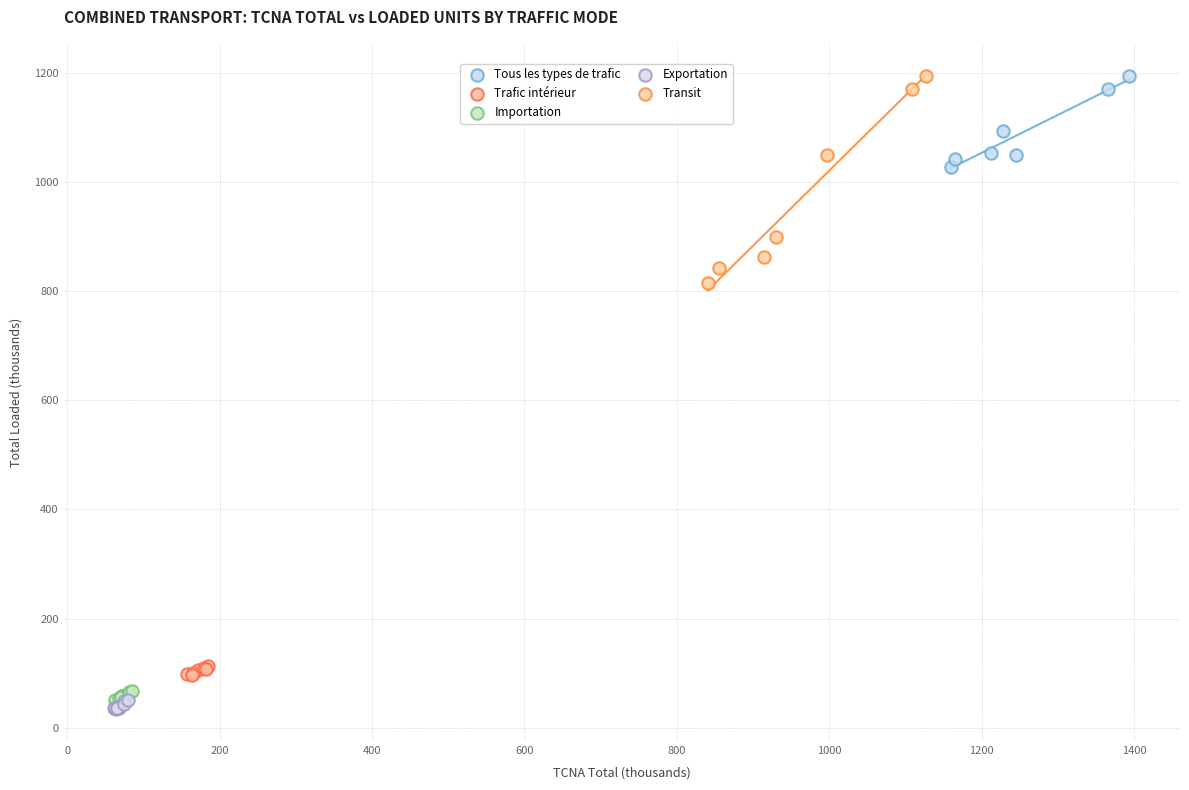

Which series has the largest Y range (max minus min)?

Transit